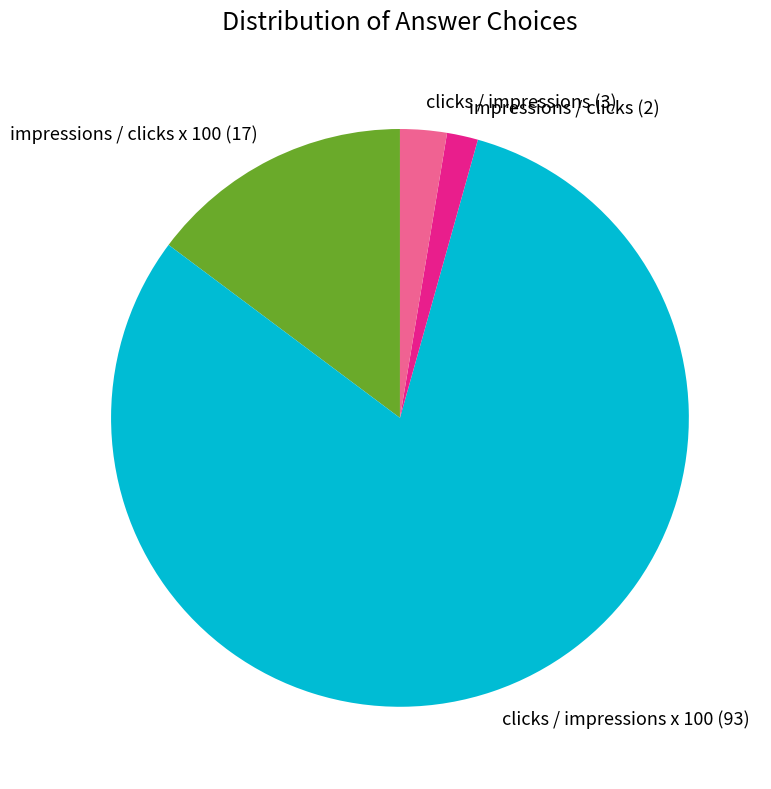

Is there a majority slice in this chart?

Yes